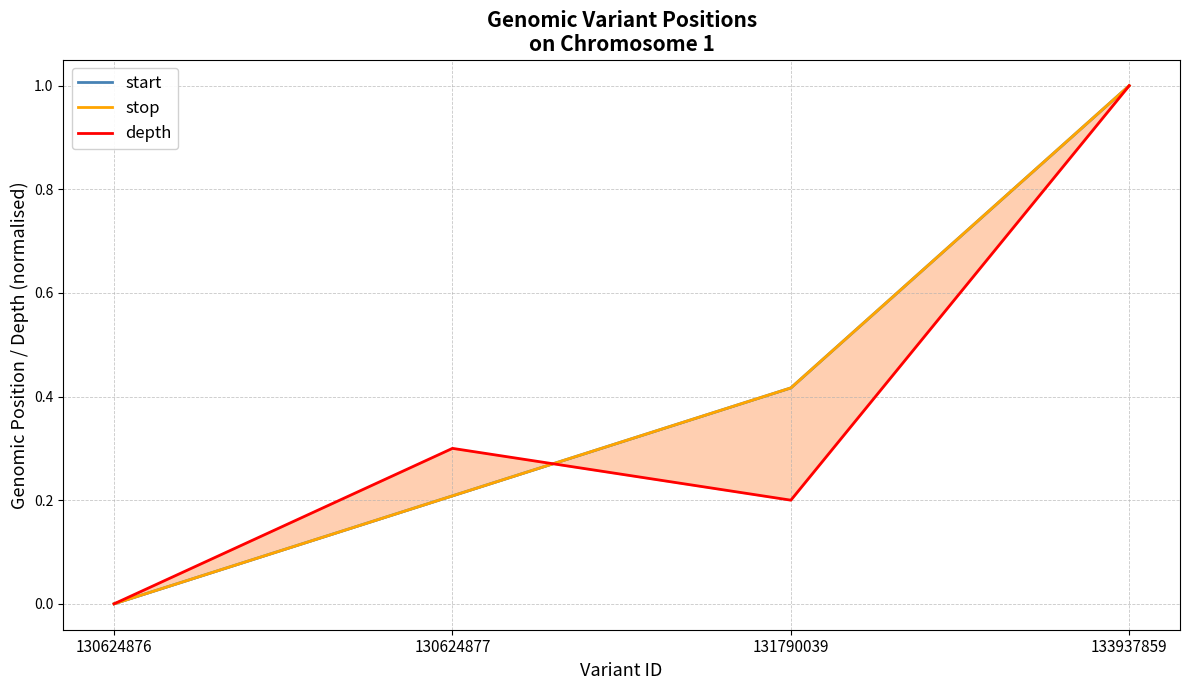

How many data points does each series have?

4